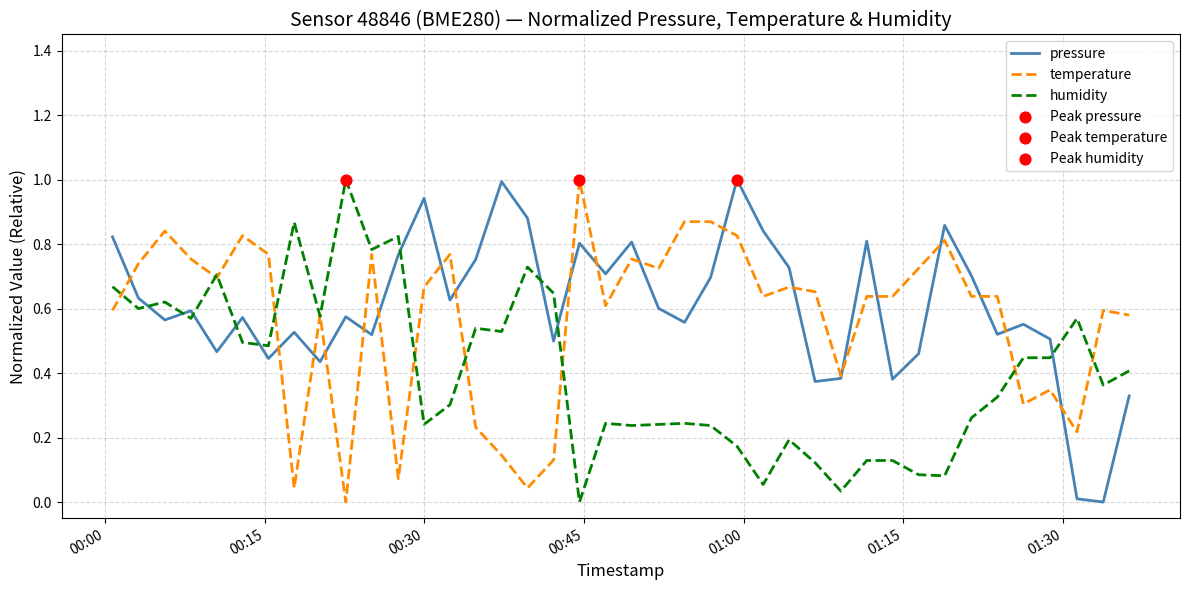

True or false: humidity and pressure cross at least once.

True